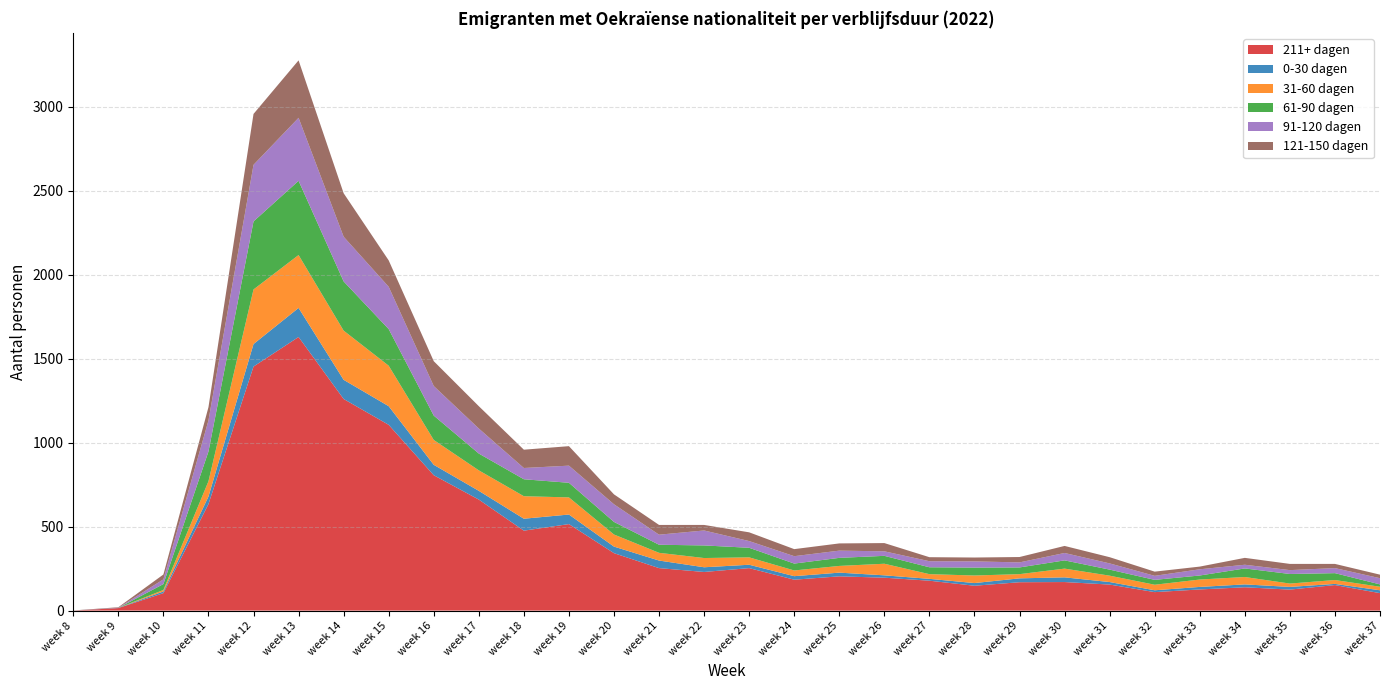

Reading left to right, list all the values displayed in this chart.

211+ dagen: week 8=0	week 9=15	week 10=104	week 11=634	week 12=1453	week 13=1629	week 14=1260	week 15=1106	week 16=806	week 17=661	week 18=476	week 19=515	week 20=342	week 21=253	week 22=230	week 23=253	week 24=184	week 25=204	week 26=196	week 27=178	week 28=148	week 29=169	week 30=170	week 31=155	week 32=110	week 33=126	week 34=139	week 35=125	week 36=152	week 37=104
0-30 dagen: week 8=0	week 9=1	week 10=10	week 11=45	week 12=134	week 13=173	week 14=114	week 15=111	week 16=62	week 17=52	week 18=71	week 19=57	week 20=39	week 21=45	week 22=28	week 23=20	week 24=21	week 25=22	week 26=14	week 27=11	week 28=16	week 29=23	week 30=28	week 31=15	week 32=11	week 33=15	week 34=17	week 35=16	week 36=7	week 37=17
31-60 dagen: week 8=0	week 9=0	week 10=9	week 11=91	week 12=325	week 13=315	week 14=293	week 15=241	week 16=148	week 17=122	week 18=134	week 19=102	week 20=72	week 21=46	week 22=55	week 23=44	week 24=34	week 25=40	week 26=69	week 27=28	week 28=45	week 29=25	week 30=52	week 31=38	week 32=33	week 33=44	week 34=44	week 35=20	week 36=23	week 37=21
61-90 dagen: week 8=0	week 9=0	week 10=35	week 11=177	week 12=405	week 13=442	week 14=293	week 15=218	week 16=145	week 17=100	week 18=101	week 19=87	week 20=75	week 21=48	week 22=75	week 23=57	week 24=41	week 25=48	week 26=47	week 27=41	week 28=47	week 29=40	week 30=49	week 31=36	week 32=29	week 33=24	week 34=51	week 35=57	week 36=41	week 37=14
91-120 dagen: week 8=0	week 9=1	week 10=28	week 11=185	week 12=337	week 13=375	week 14=266	week 15=252	week 16=176	week 17=149	week 18=67	week 19=102	week 20=105	week 21=60	week 22=89	week 23=40	week 24=44	week 25=43	week 26=27	week 27=36	week 28=37	week 29=30	week 30=44	week 31=37	week 32=24	week 33=37	week 34=22	week 35=23	week 36=30	week 37=37
121-150 dagen: week 8=1	week 9=3	week 10=29	week 11=79	week 12=303	week 13=342	week 14=259	week 15=157	week 16=148	week 17=133	week 18=109	week 19=116	week 20=59	week 21=58	week 22=33	week 23=52	week 24=42	week 25=43	week 26=49	week 27=24	week 28=23	week 29=32	week 30=42	week 31=37	week 32=25	week 33=16	week 34=41	week 35=37	week 36=25	week 37=21